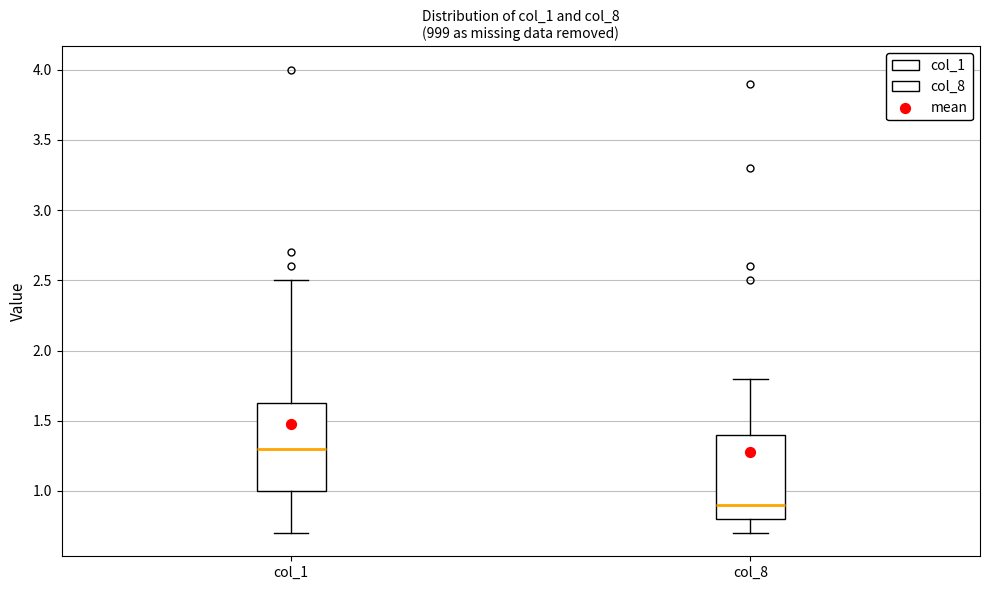

Reading left to right, read every box against the y-axis: the position of its median line, the range the box covers, and the ends of its whiskers. The values are not printed on the chart, so give them approximately, as read against the axis.

col_1: median 1.30, box 1.00 to 1.65, whiskers 0.70 to 2.50
col_8: median 0.90, box 0.80 to 1.40, whiskers 0.70 to 1.80